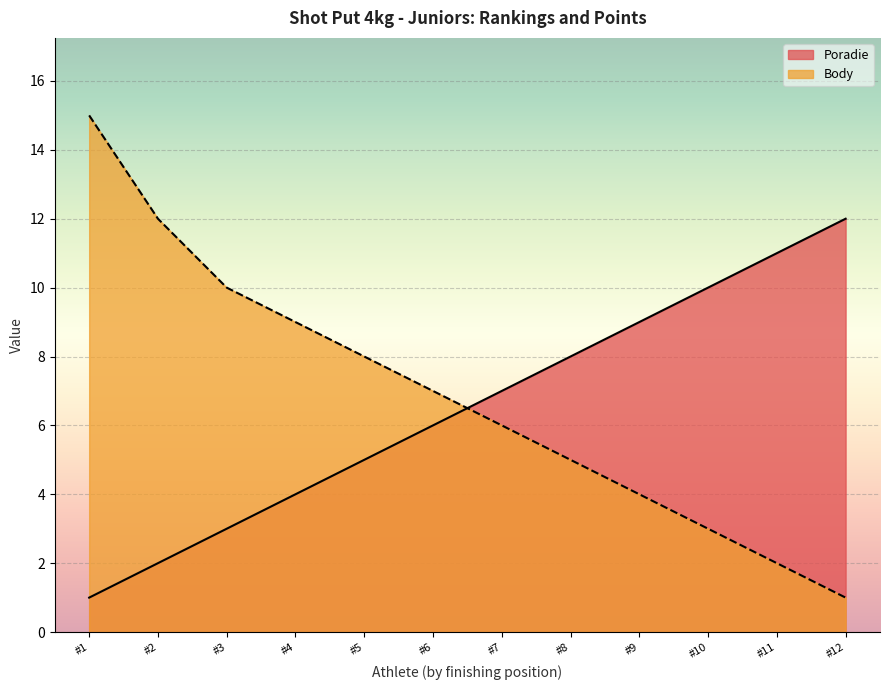

True or false: Poradie has a value of 18 at #11.

False